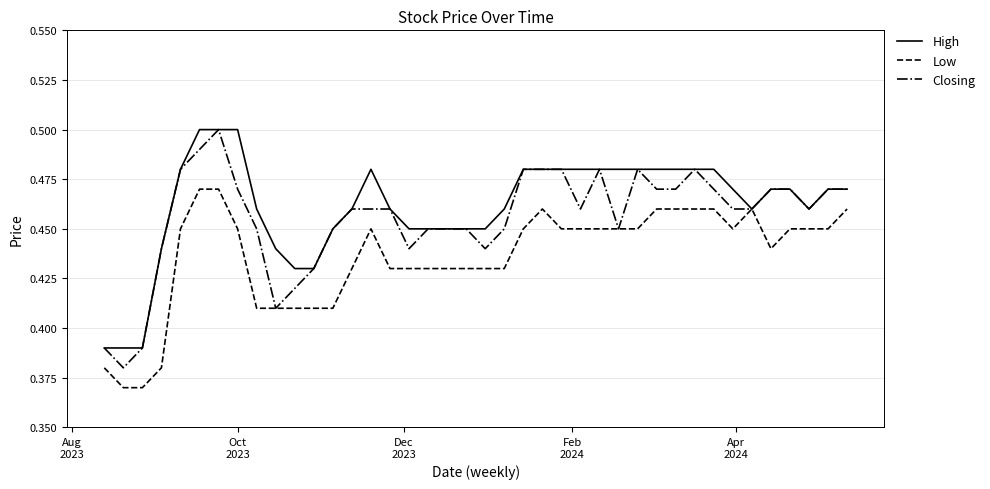

List the series in order of their overall mean, highest first.

High, Closing, Low